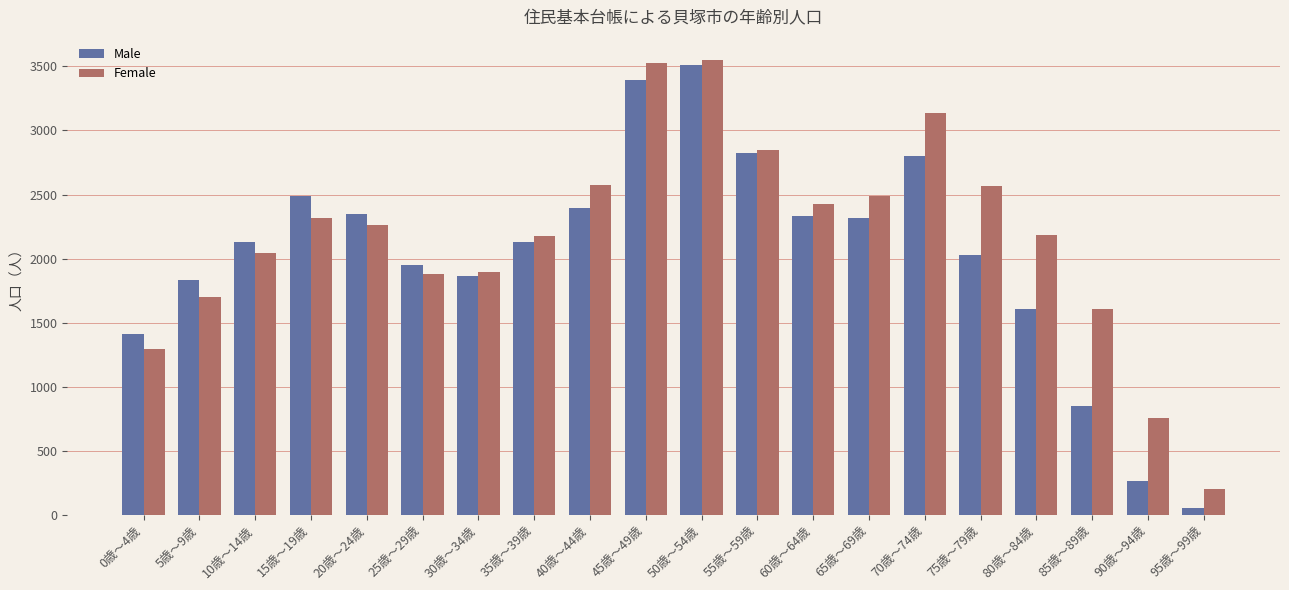

What is the difference between the maximum and minimum values in the Female series?

3349